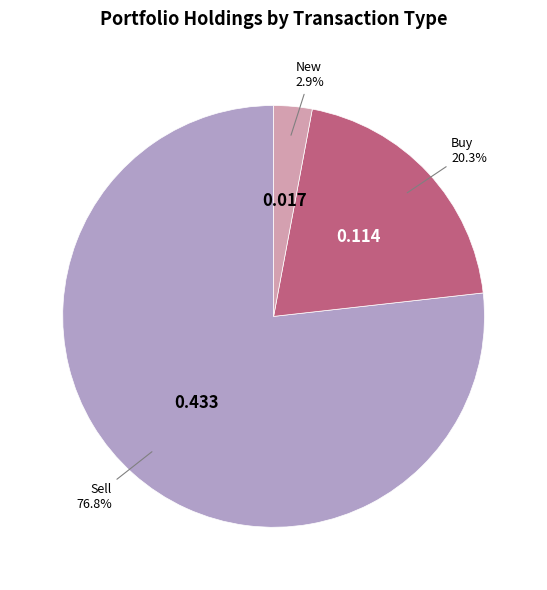

Is there a majority slice in this chart?

Yes